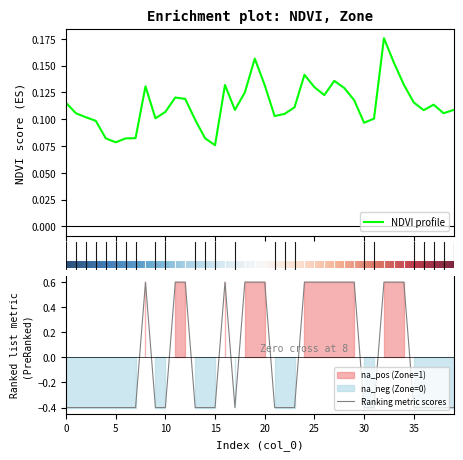

The NDVI series shows 0.2 at 28. True or false?

False